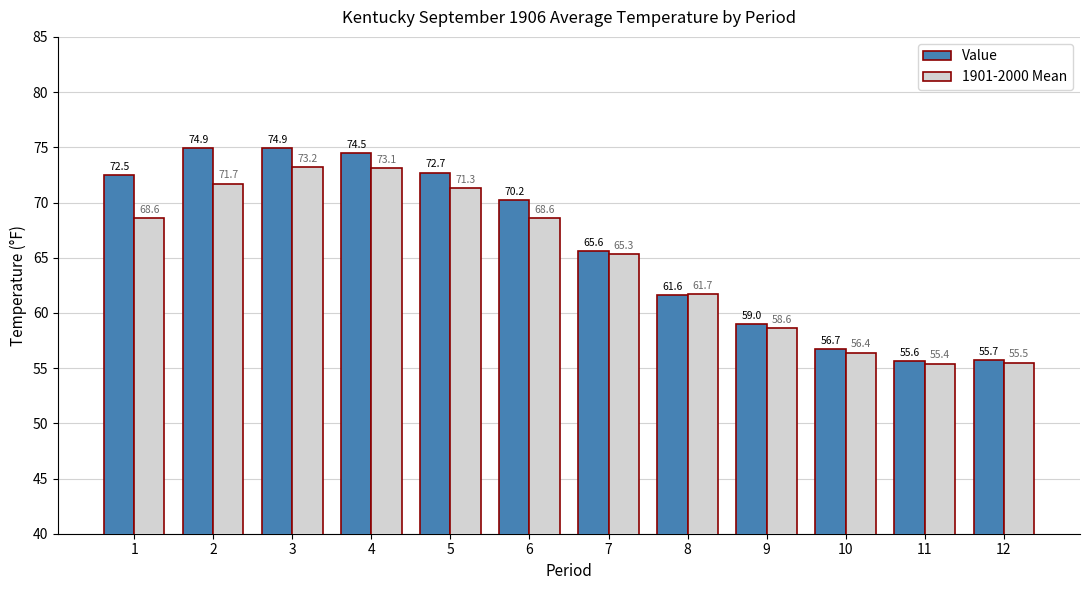

What is the average value of the Value series?

66.2